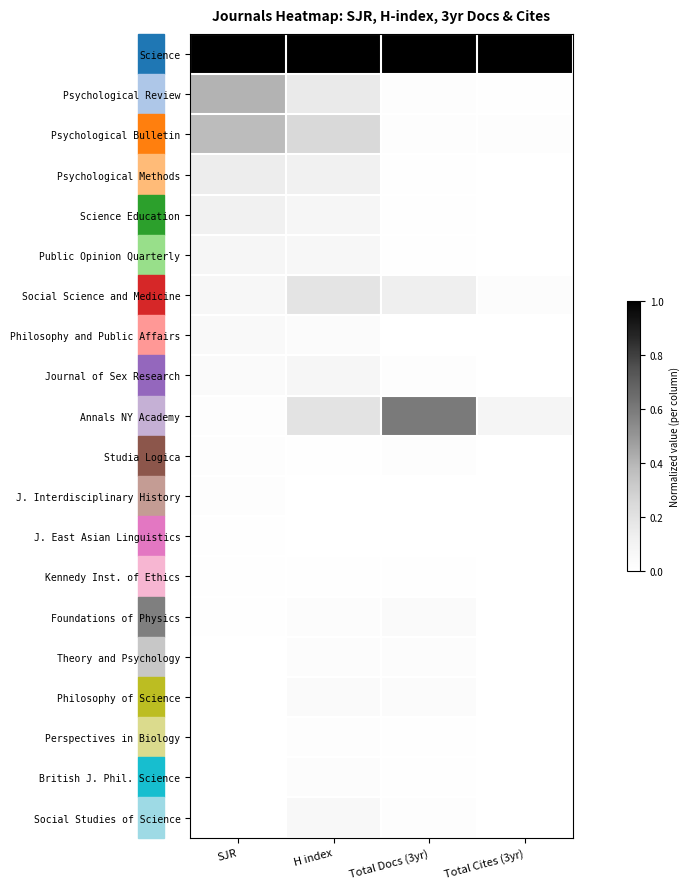

Reading left to right, transcribe all the data shown in this chart.

Science: SJR=1.0	H index=1.0	Total Docs (3yr)=1.0	Total Cites (3yr)=1.0
Psychological Review: SJR=0.4	H index=0.2	Total Docs (3yr)=0.0	Total Cites (3yr)=0.0
Psychological Bulletin: SJR=0.4	H index=0.2	Total Docs (3yr)=0.0	Total Cites (3yr)=0.0
Psychological Methods: SJR=0.1	H index=0.1	Total Docs (3yr)=0.0	Total Cites (3yr)=0.0
Science Education: SJR=0.1	H index=0.1	Total Docs (3yr)=0.0	Total Cites (3yr)=0.0
Public Opinion Quarterly: SJR=0.1	H index=0.1	Total Docs (3yr)=0.0	Total Cites (3yr)=0.0
Social Science and Medicine: SJR=0.1	H index=0.2	Total Docs (3yr)=0.1	Total Cites (3yr)=0.0
Philosophy and Public Affairs: SJR=0.0	H index=0.0	Total Docs (3yr)=0.0	Total Cites (3yr)=0.0
Journal of Sex Research: SJR=0.0	H index=0.1	Total Docs (3yr)=0.0	Total Cites (3yr)=0.0
Annals NY Academy: SJR=0.0	H index=0.2	Total Docs (3yr)=0.6	Total Cites (3yr)=0.1
Studia Logica: SJR=0.0	H index=0.0	Total Docs (3yr)=0.0	Total Cites (3yr)=0.0
J. Interdisciplinary History: SJR=0.0	H index=0.0	Total Docs (3yr)=0.0	Total Cites (3yr)=0.0
J. East Asian Linguistics: SJR=0.0	H index=0.0	Total Docs (3yr)=0.0	Total Cites (3yr)=0.0
Kennedy Inst. of Ethics: SJR=0.0	H index=0.0	Total Docs (3yr)=0.0	Total Cites (3yr)=0.0
Foundations of Physics: SJR=0.0	H index=0.0	Total Docs (3yr)=0.0	Total Cites (3yr)=0.0
Theory and Psychology: SJR=0.0	H index=0.0	Total Docs (3yr)=0.0	Total Cites (3yr)=0.0
Philosophy of Science: SJR=0.0	H index=0.0	Total Docs (3yr)=0.0	Total Cites (3yr)=0.0
Perspectives in Biology: SJR=0.0	H index=0.0	Total Docs (3yr)=0.0	Total Cites (3yr)=0.0
British J. Phil. Science: SJR=0.0	H index=0.0	Total Docs (3yr)=0.0	Total Cites (3yr)=0.0
Social Studies of Science: SJR=0.0	H index=0.1	Total Docs (3yr)=0.0	Total Cites (3yr)=0.0